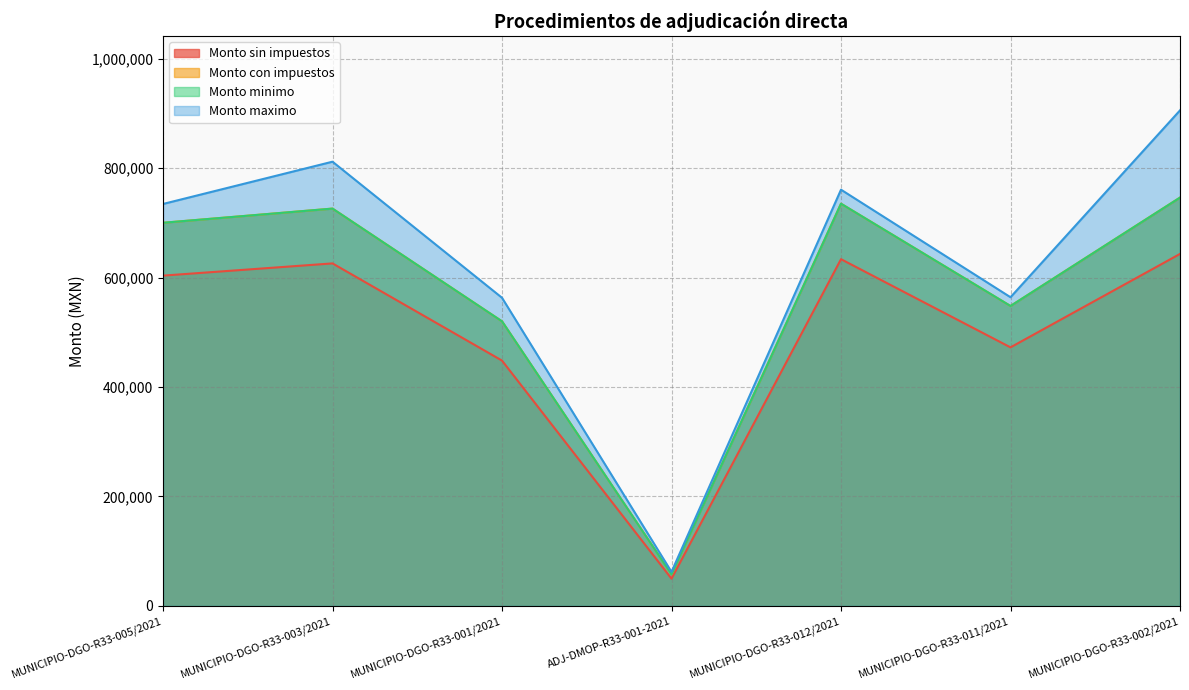

Reading left to right, extract all data points from this chart.

Monto sin impuestos: 603446.4	625779.0	448263.0	49920.0	633501.1	472411.4	643112.6
Monto con impuestos: 699997.8	725903.7	519985.1	57791.2	734861.3	547997.2	746010.6
Monto minimo: 699997.8	725903.7	519985.1	57791.2	734861.3	547997.2	746010.6
Monto maximo: 734352.2	811581.7	562999.7	62291.4	760451.9	563990.9	905334.3